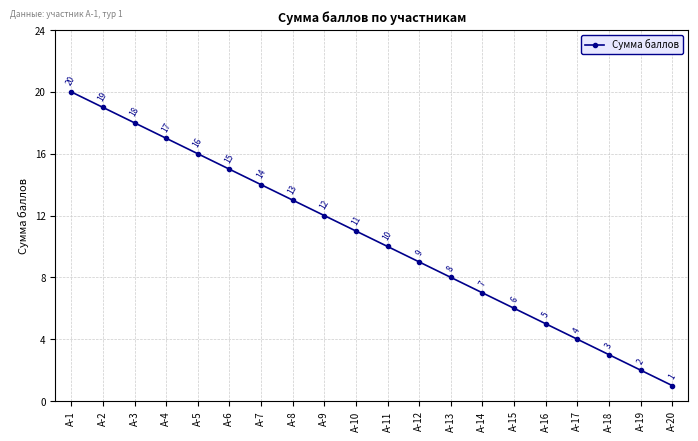

The value at А-9 is 18. True or false?

False